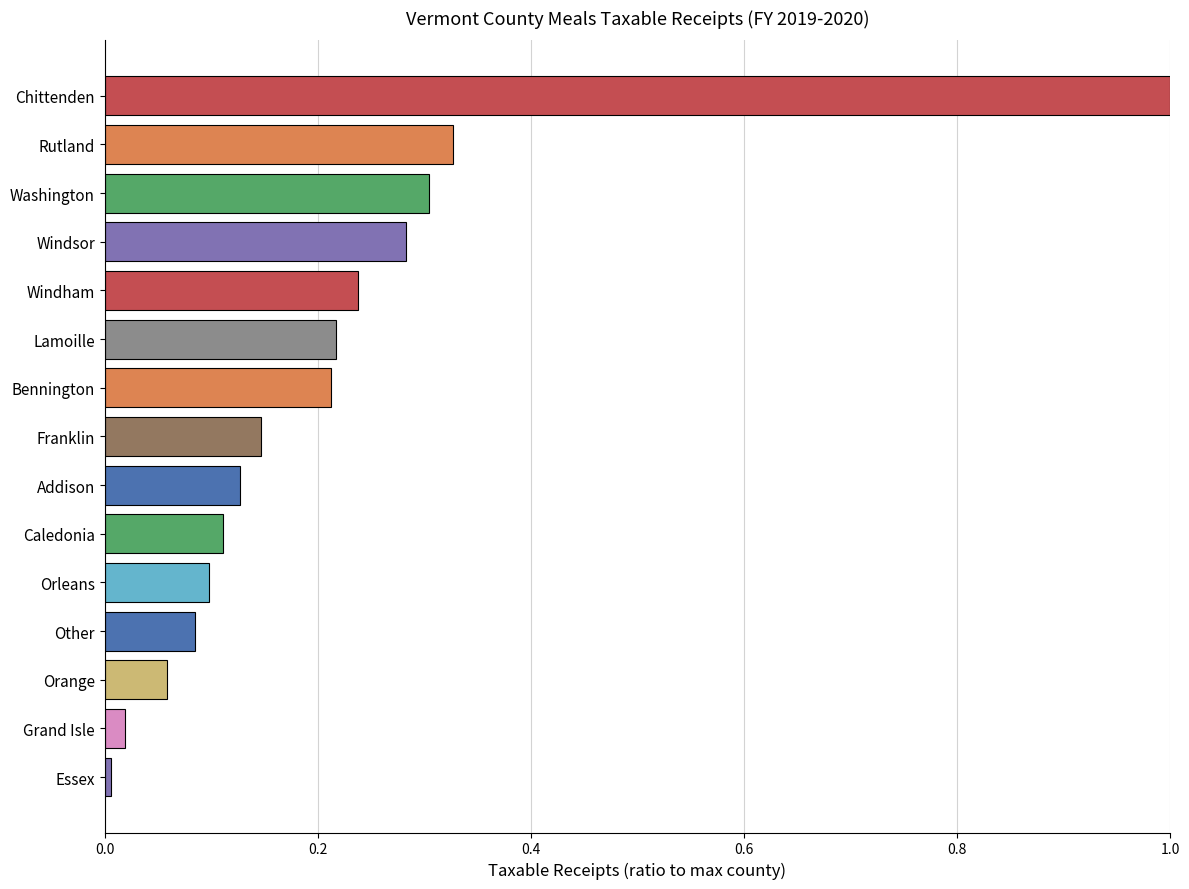

What is the sum of all values?

3.2